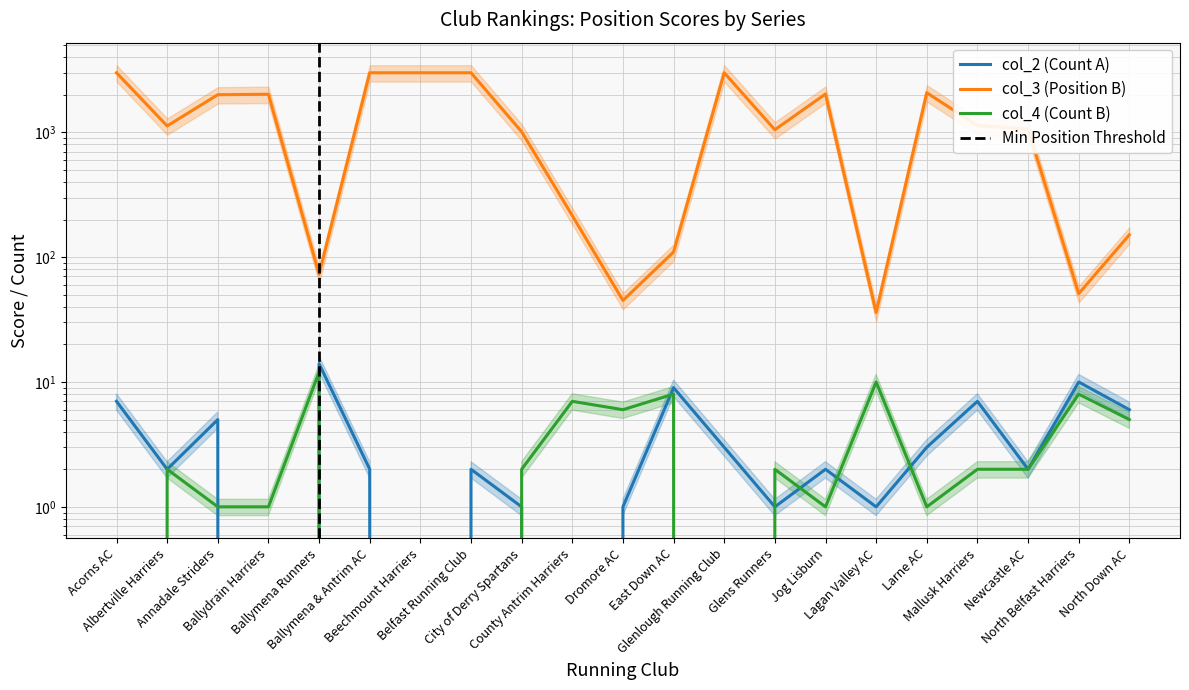

What is the label of the 6th point from the left?

Ballymena & Antrim AC